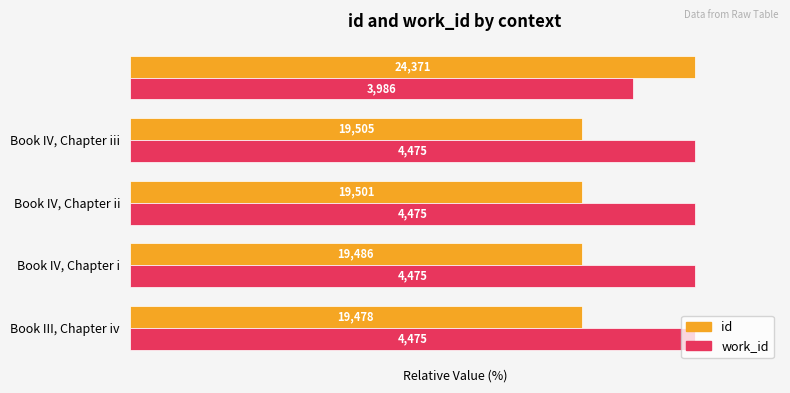

What are all the series names shown in the legend?

id, work_id